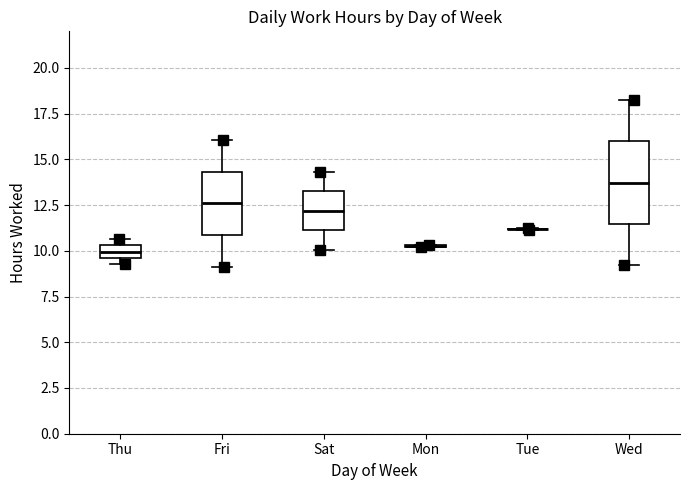

Which box is the tallest, from its lower edge to its upper edge?

Wed